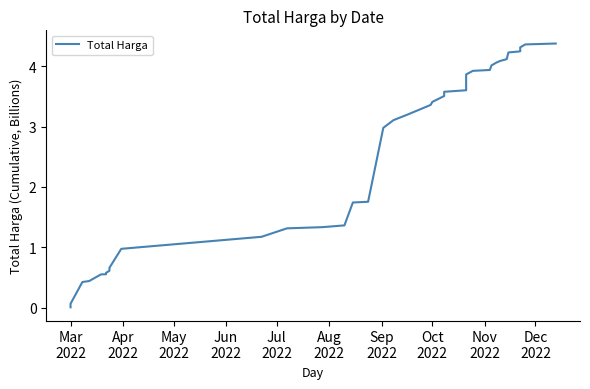

What is the sum of all values?

103.0